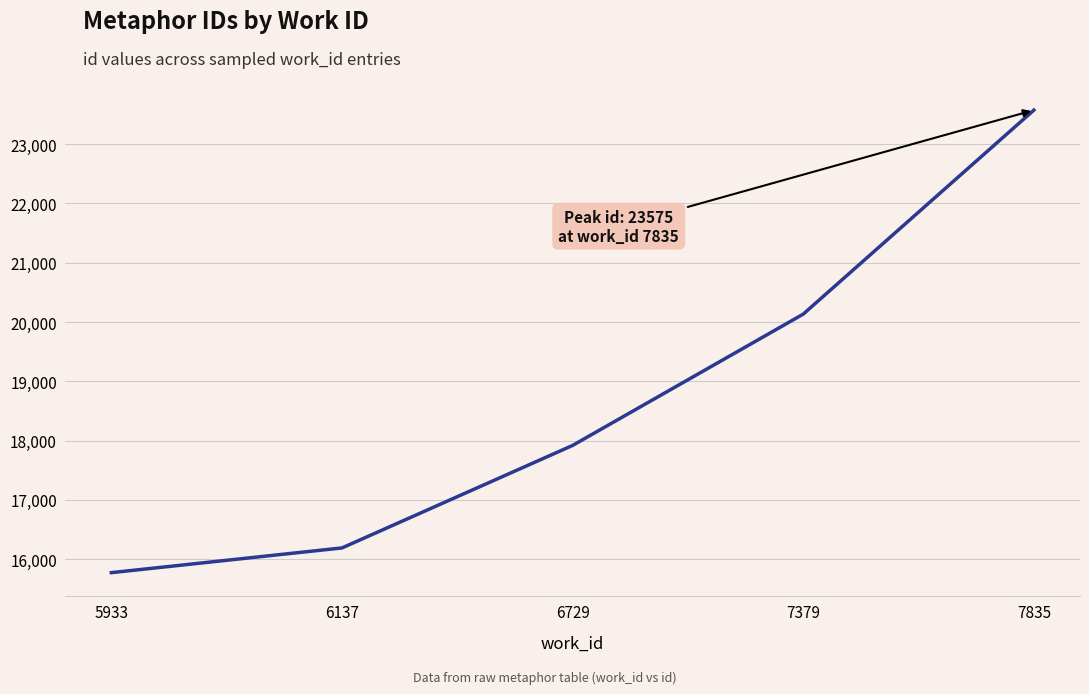

True or false: the data shows 34738 at 7835.

False